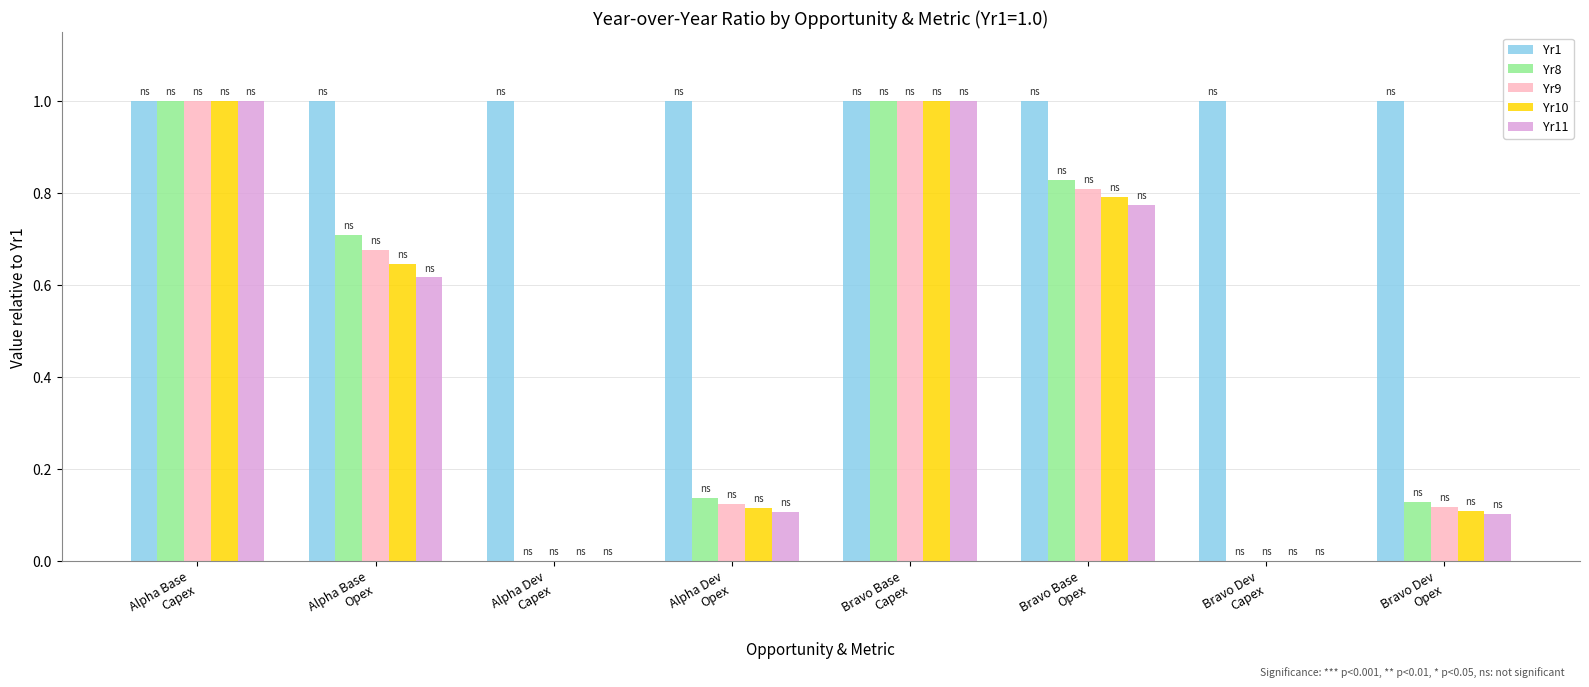

What are all the series names shown in the legend?

Yr1, Yr8, Yr9, Yr10, Yr11